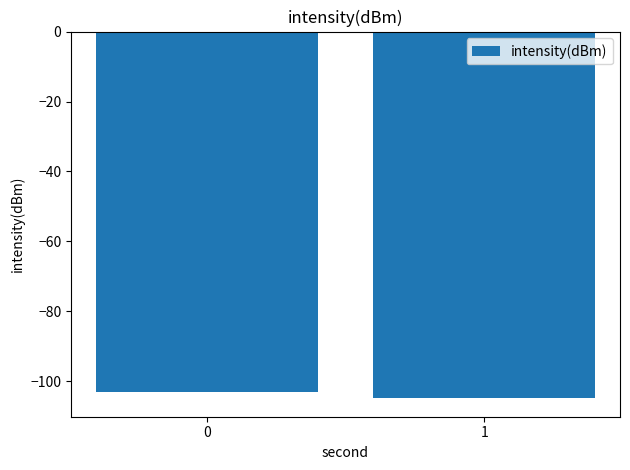

Which category has the lowest value across all series?

1